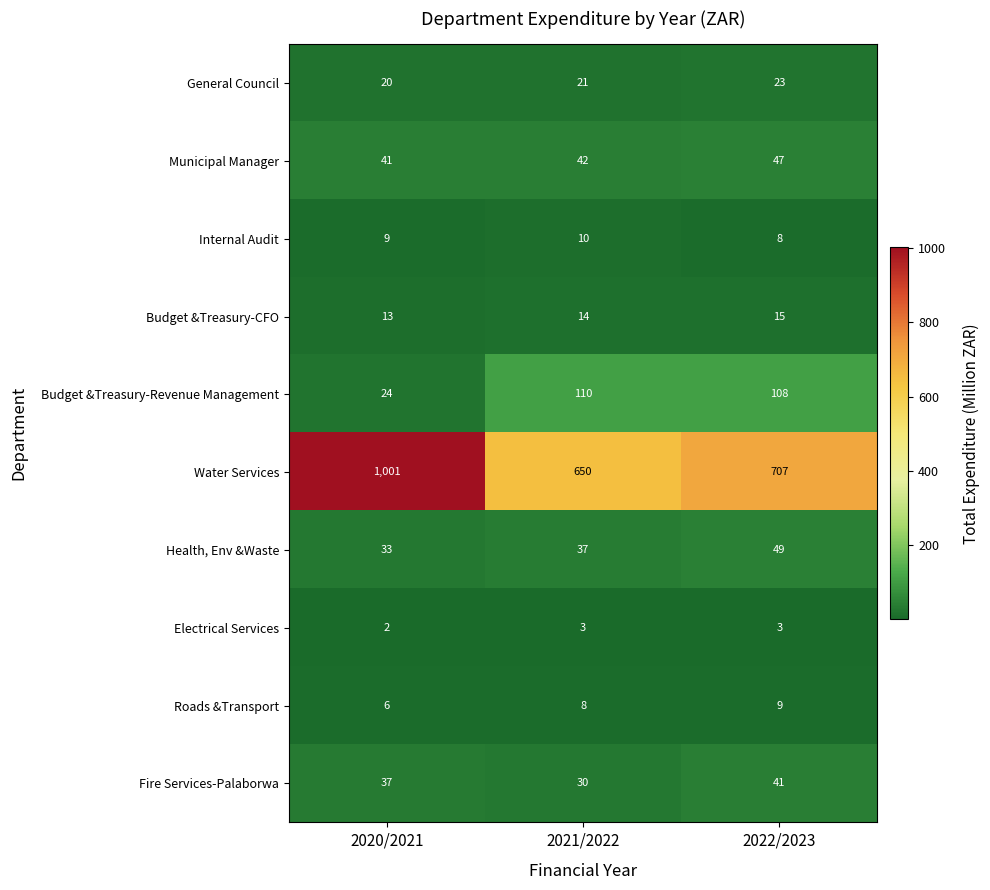

At how many categories does at least one series exceed 915?

1